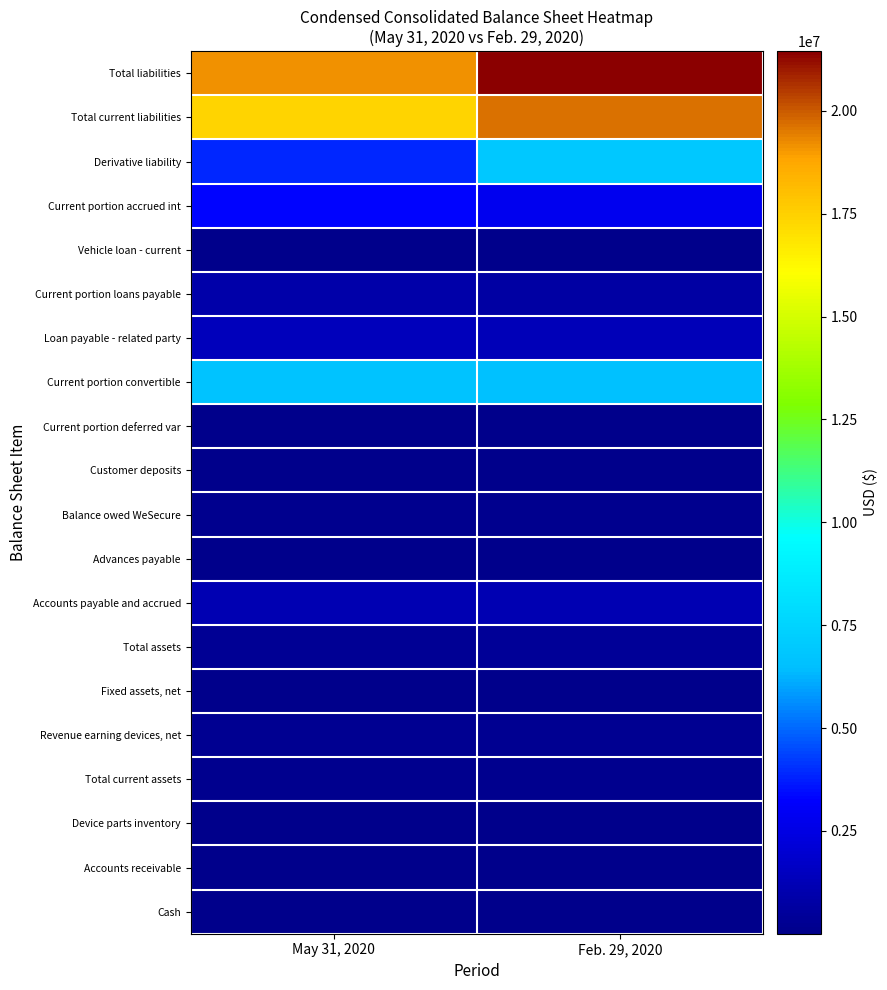

Reading left to right, what are all the values shown in this chart?

Cash: May 31, 2020=9829	Feb. 29, 2020=13307
Accounts receivable: May 31, 2020=64781	Feb. 29, 2020=50117
Device parts inventory: May 31, 2020=24789	Feb. 29, 2020=24789
Total current assets: May 31, 2020=99399	Feb. 29, 2020=88213
Revenue earning devices, net: May 31, 2020=216530	Feb. 29, 2020=239171
Fixed assets, net: May 31, 2020=15421	Feb. 29, 2020=16258
Total assets: May 31, 2020=331350	Feb. 29, 2020=343642
Accounts payable and accrued: May 31, 2020=1128274	Feb. 29, 2020=1144660
Advances payable: May 31, 2020=1594	Feb. 29, 2020=1597
Balance owed WeSecure: May 31, 2020=162500	Feb. 29, 2020=162500
Customer deposits: May 31, 2020=10000	Feb. 29, 2020=10000
Current portion deferred var: May 31, 2020=41527	Feb. 29, 2020=30534
Current portion convertible: May 31, 2020=6652263	Feb. 29, 2020=6613625
Loan payable - related party: May 31, 2020=1357766	Feb. 29, 2020=1310358
Current portion loans payable: May 31, 2020=851722	Feb. 29, 2020=696154
Vehicle loan - current: May 31, 2020=38522	Feb. 29, 2020=38522
Current portion accrued int: May 31, 2020=3286457	Feb. 29, 2020=2778583
Derivative liability: May 31, 2020=3879699	Feb. 29, 2020=6890688
Total current liabilities: May 31, 2020=17410324	Feb. 29, 2020=19677221
Total liabilities: May 31, 2020=19135324	Feb. 29, 2020=21450047